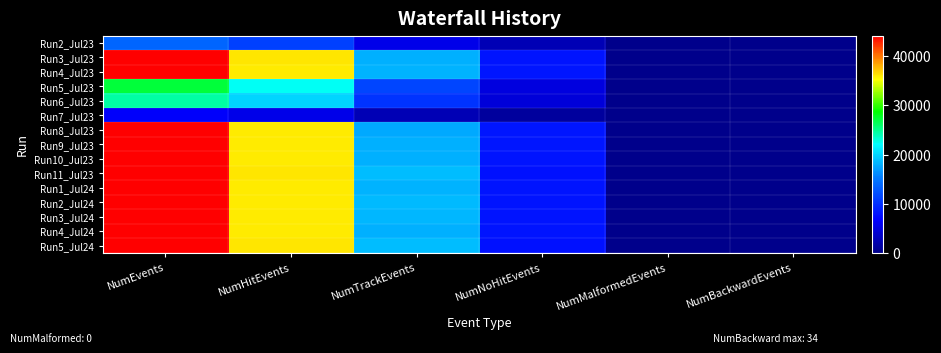

Reading left to right, transcribe all the data shown in this chart.

Run2_Jul23: NumEvents=13646	NumHitEvents=11136	NumTrackEvents=5440	NumNoHitEvents=2510	NumMalformedEvents=0	NumBackwardEvents=4
Run3_Jul23: NumEvents=44212	NumHitEvents=36126	NumTrackEvents=17963	NumNoHitEvents=8086	NumMalformedEvents=0	NumBackwardEvents=34
Run4_Jul23: NumEvents=44167	NumHitEvents=36048	NumTrackEvents=18205	NumNoHitEvents=8119	NumMalformedEvents=0	NumBackwardEvents=1
Run5_Jul23: NumEvents=27263	NumHitEvents=22324	NumTrackEvents=11404	NumNoHitEvents=4939	NumMalformedEvents=0	NumBackwardEvents=1
Run6_Jul23: NumEvents=24476	NumHitEvents=19947	NumTrackEvents=10228	NumNoHitEvents=4529	NumMalformedEvents=0	NumBackwardEvents=1
Run7_Jul23: NumEvents=6561	NumHitEvents=5393	NumTrackEvents=2466	NumNoHitEvents=1168	NumMalformedEvents=0	NumBackwardEvents=1
Run8_Jul23: NumEvents=44104	NumHitEvents=35939	NumTrackEvents=17638	NumNoHitEvents=8165	NumMalformedEvents=0	NumBackwardEvents=1
Run9_Jul23: NumEvents=44101	NumHitEvents=35948	NumTrackEvents=18112	NumNoHitEvents=8153	NumMalformedEvents=0	NumBackwardEvents=5
Run10_Jul23: NumEvents=44124	NumHitEvents=36010	NumTrackEvents=18099	NumNoHitEvents=8114	NumMalformedEvents=0	NumBackwardEvents=1
Run11_Jul23: NumEvents=44125	NumHitEvents=36265	NumTrackEvents=18775	NumNoHitEvents=7860	NumMalformedEvents=0	NumBackwardEvents=5
Run1_Jul24: NumEvents=44084	NumHitEvents=36045	NumTrackEvents=18261	NumNoHitEvents=8039	NumMalformedEvents=0	NumBackwardEvents=1
Run2_Jul24: NumEvents=44078	NumHitEvents=35975	NumTrackEvents=18587	NumNoHitEvents=8103	NumMalformedEvents=0	NumBackwardEvents=1
Run3_Jul24: NumEvents=44166	NumHitEvents=36063	NumTrackEvents=18316	NumNoHitEvents=8103	NumMalformedEvents=0	NumBackwardEvents=22
Run4_Jul24: NumEvents=44128	NumHitEvents=36039	NumTrackEvents=18068	NumNoHitEvents=8089	NumMalformedEvents=0	NumBackwardEvents=1
Run5_Jul24: NumEvents=44089	NumHitEvents=36146	NumTrackEvents=18820	NumNoHitEvents=7943	NumMalformedEvents=0	NumBackwardEvents=4